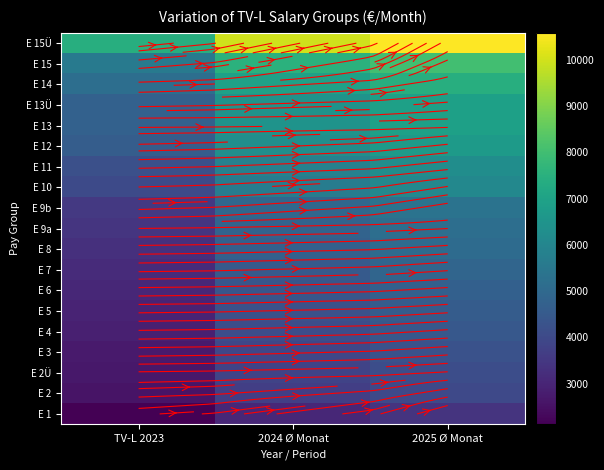

At how many categories does at least one series exceed 4230?

3